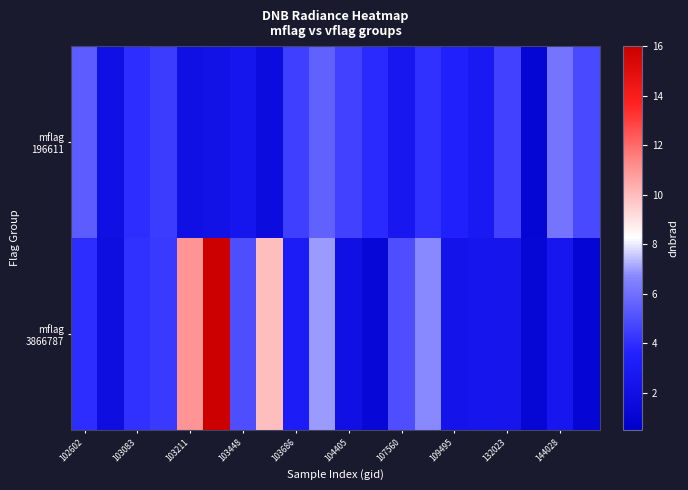

What is the minimum value shown in the chart?

1.0